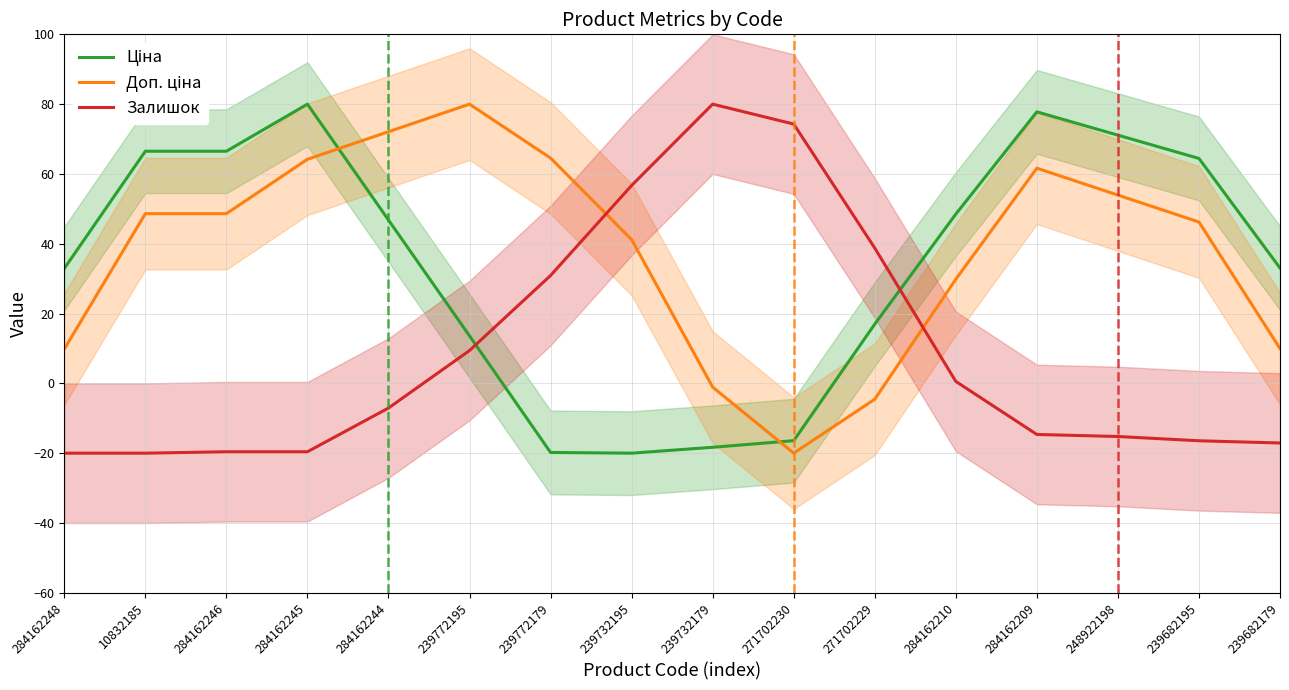

Which series has the largest range (max minus min)?

Ціна